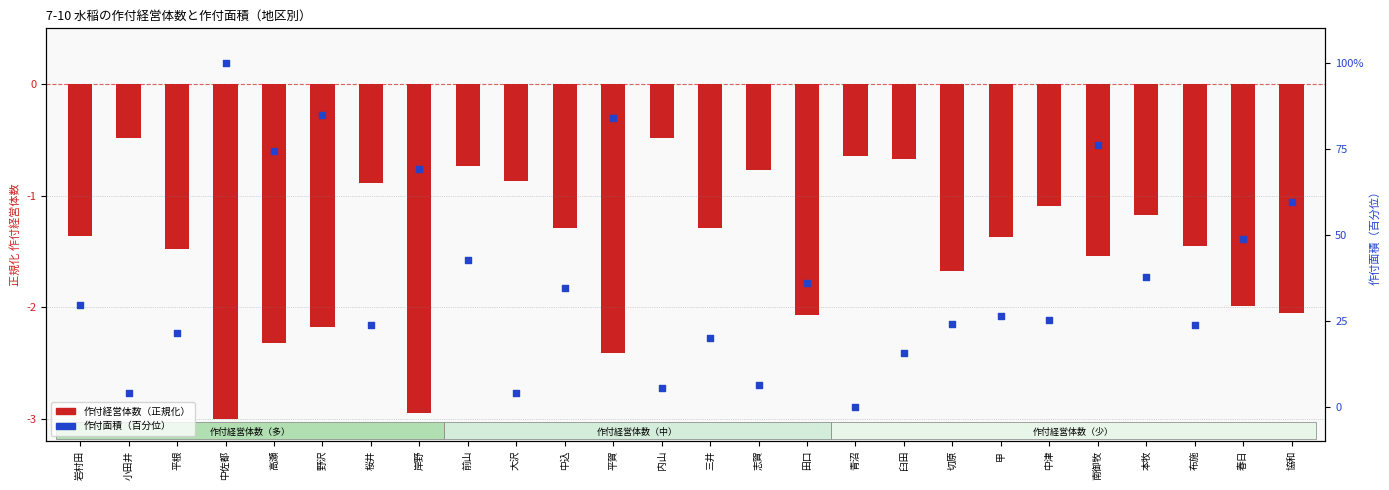

At which category is the sum across all series the highest?

中佐都